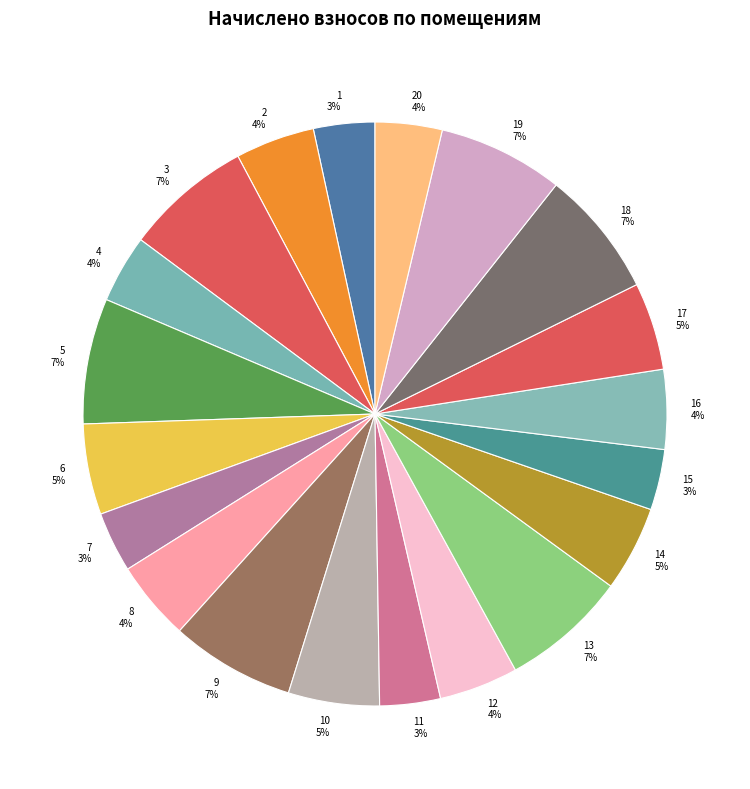

How many slices are in this pie chart?

20